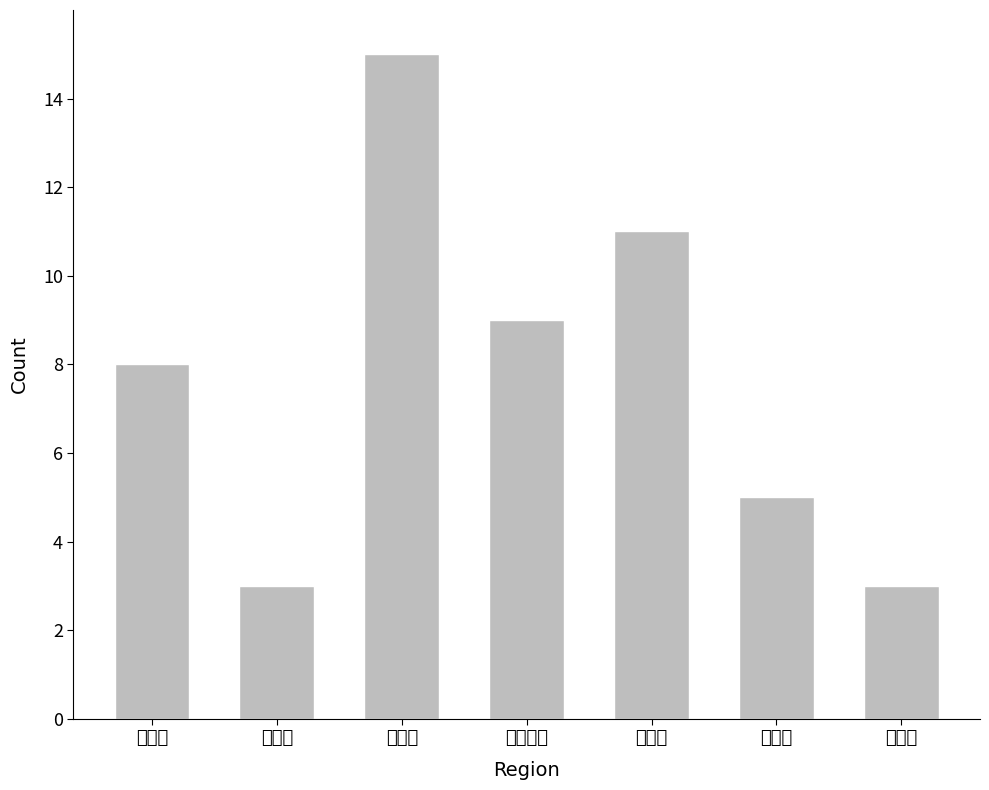

What is the smallest value displayed?

3